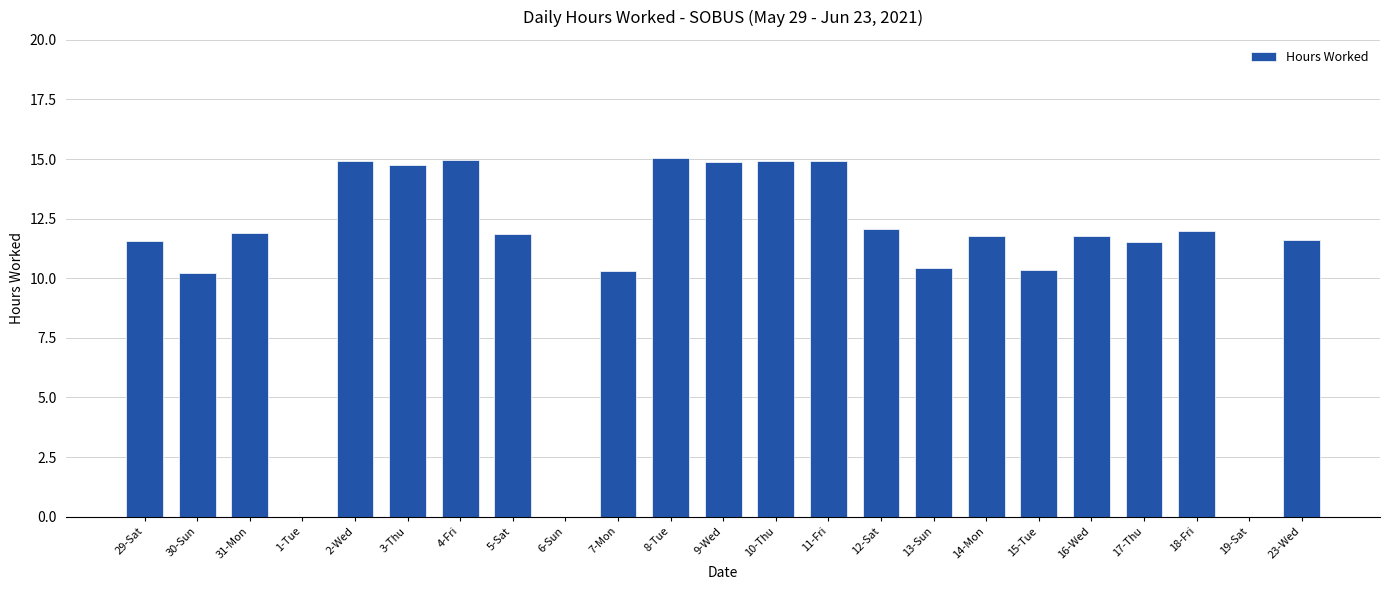

What is the sum of all values?

251.8